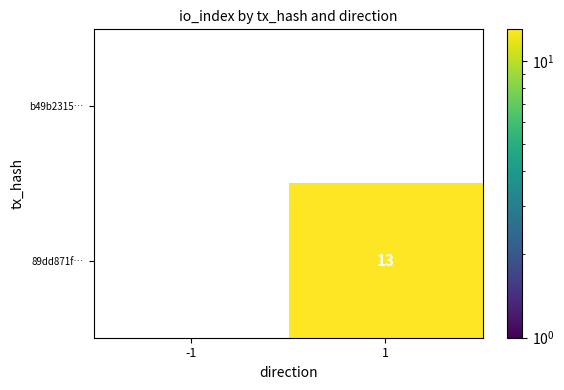

What is the sum of all 89dd871f… values?

13